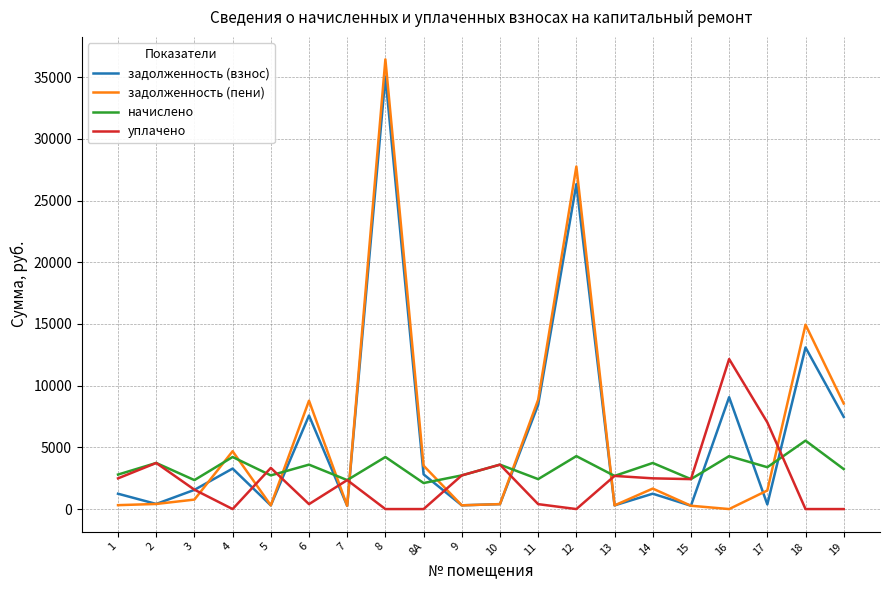

What is the lowest value of the начислено series?

2109.6